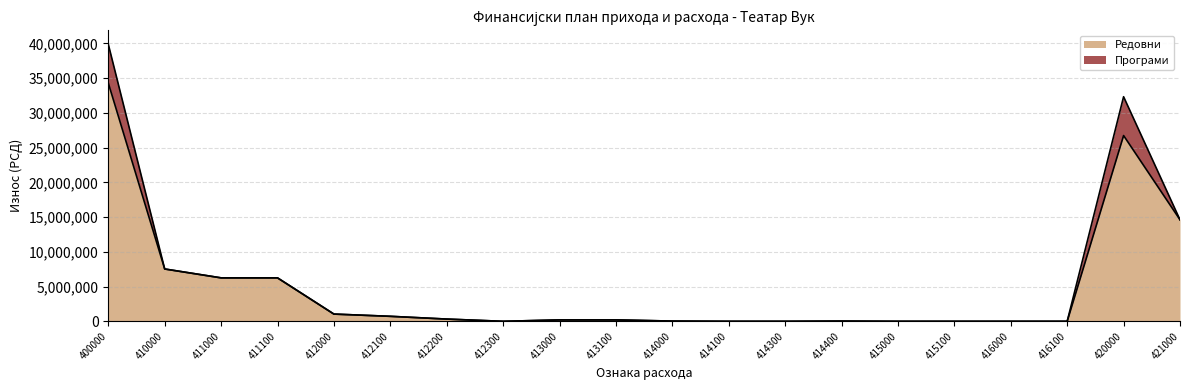

At which category does the data reach its first local valley?

412300